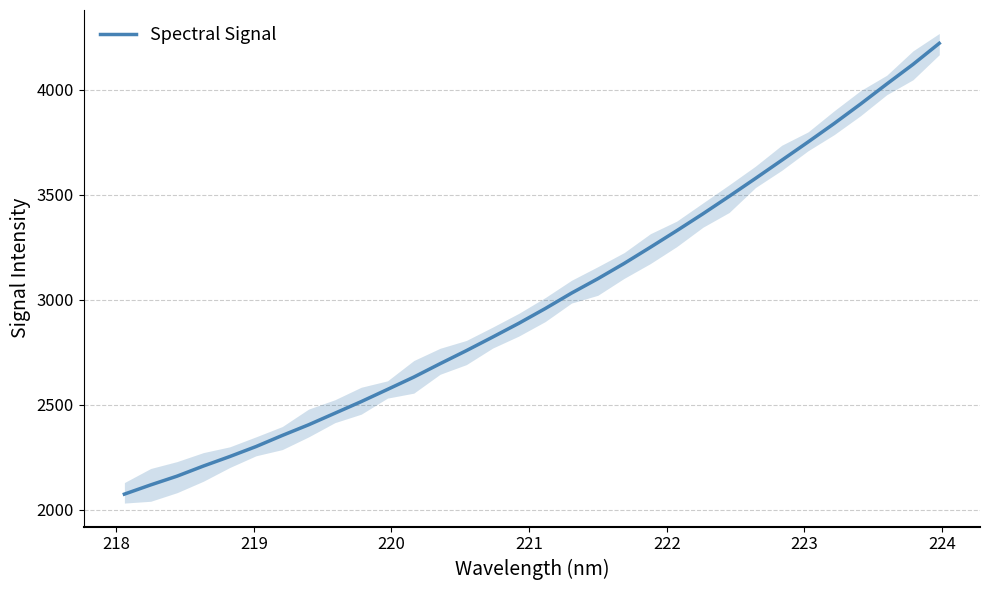

What is the sum of all values?

96089.9